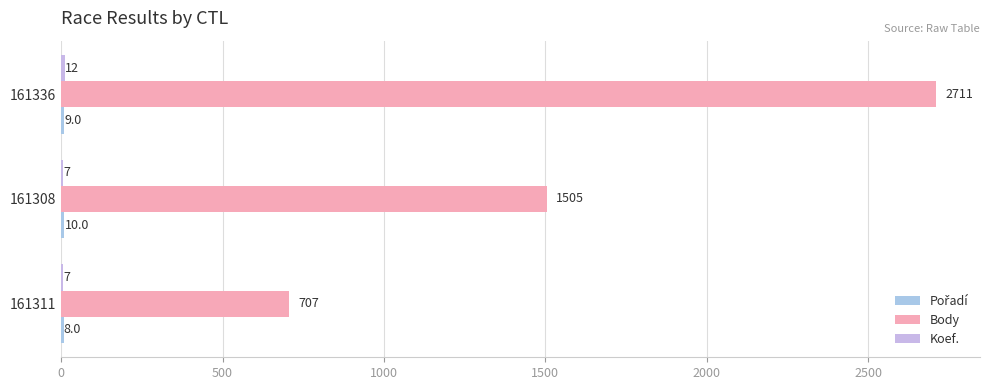

How many distinct data groups are displayed?

3